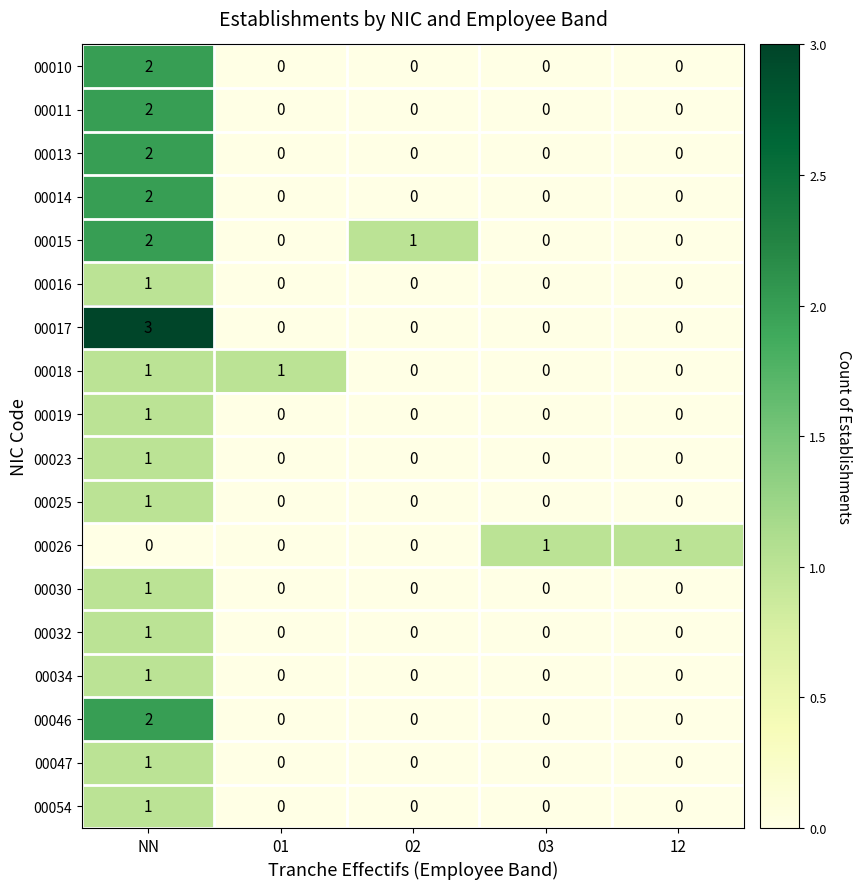

Which category has the highest value across all series?

NN